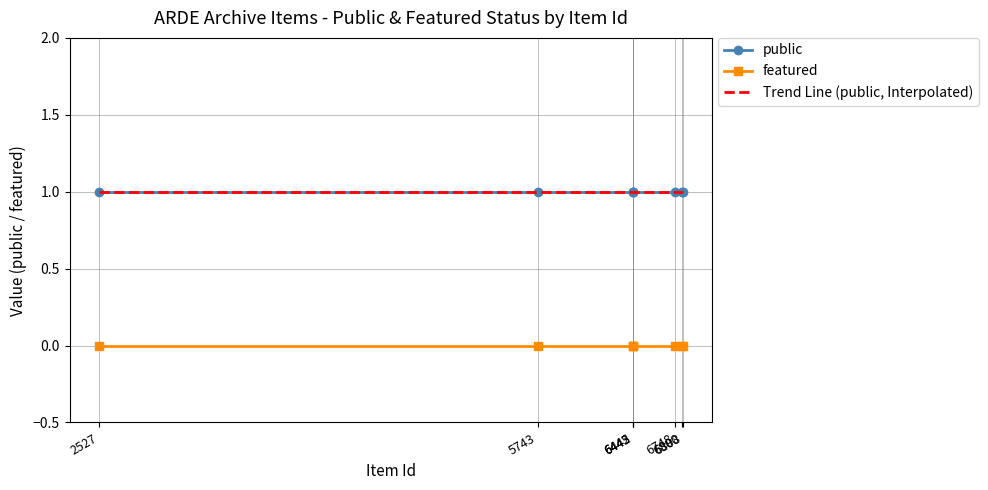

Which series has the widest spread of values?

Trend Line (public, Interpolated)